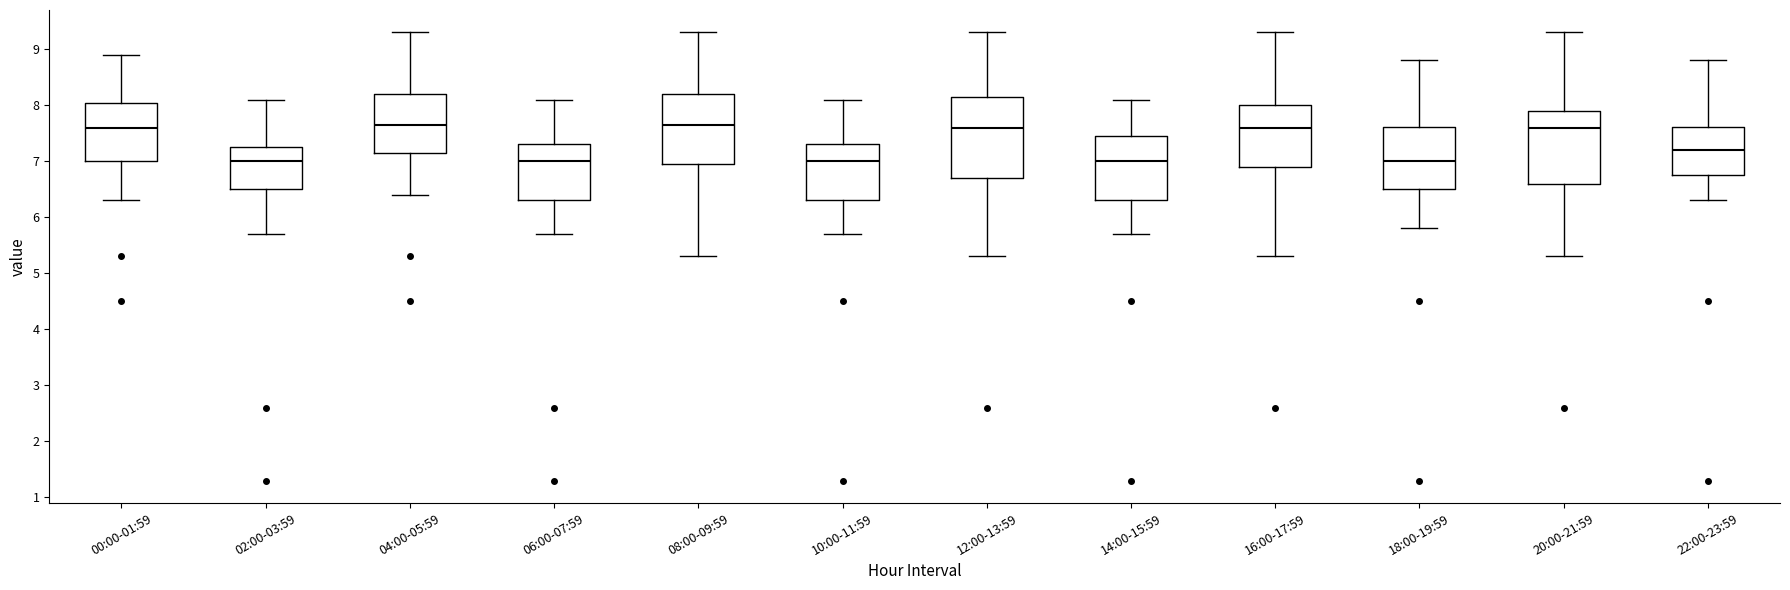

Which box is the tallest, from its lower edge to its upper edge?

12:00-13:59